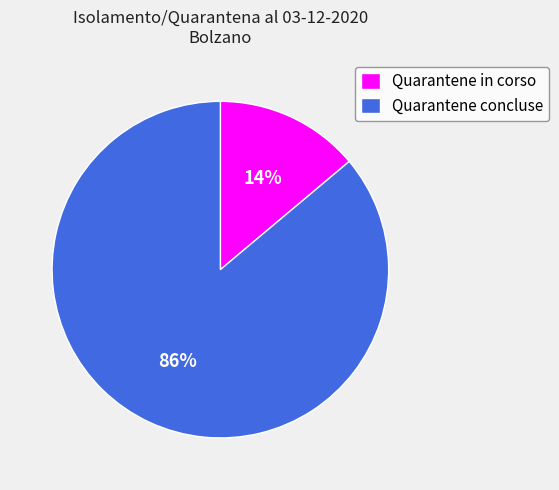

Which category has the biggest portion of the pie?

Quarantene concluse